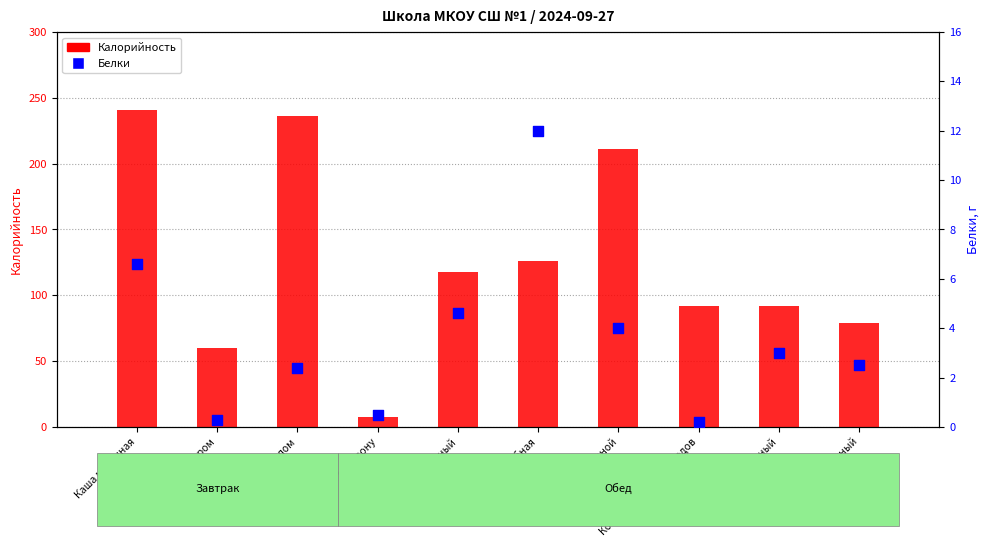

Which series has the largest total across all categories?

Калорийность